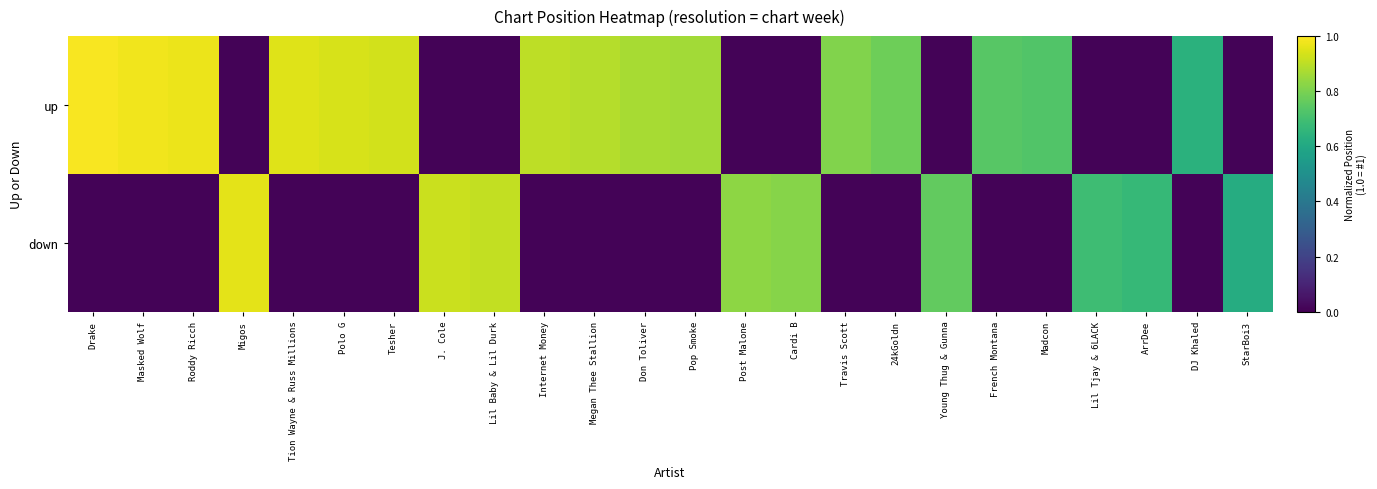

Between Cardi B and Internet Money, which is larger?

Internet Money